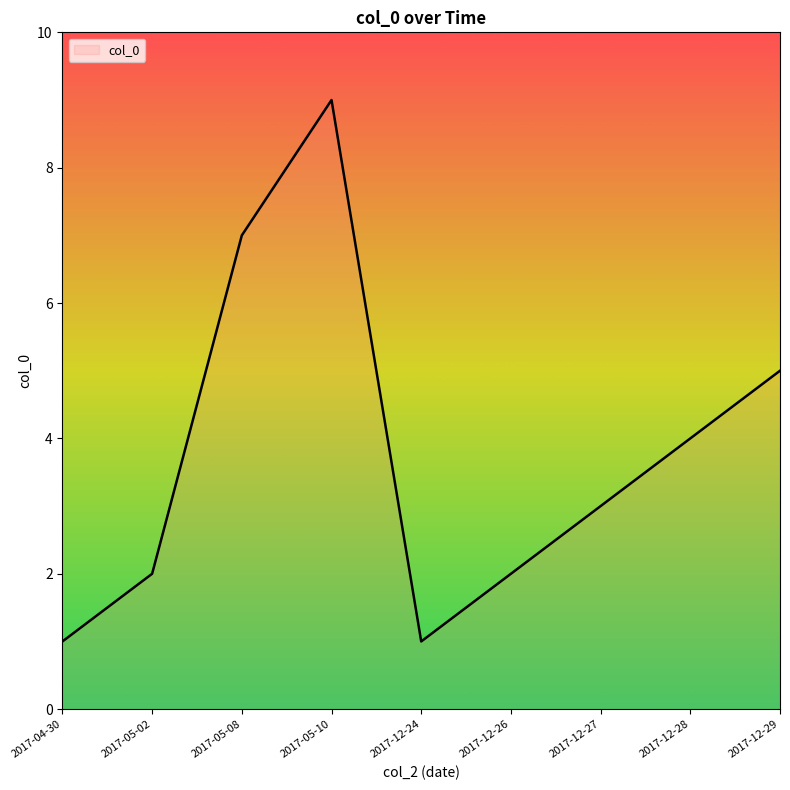

Is it true that the value at 2017-12-27 is 1?

False